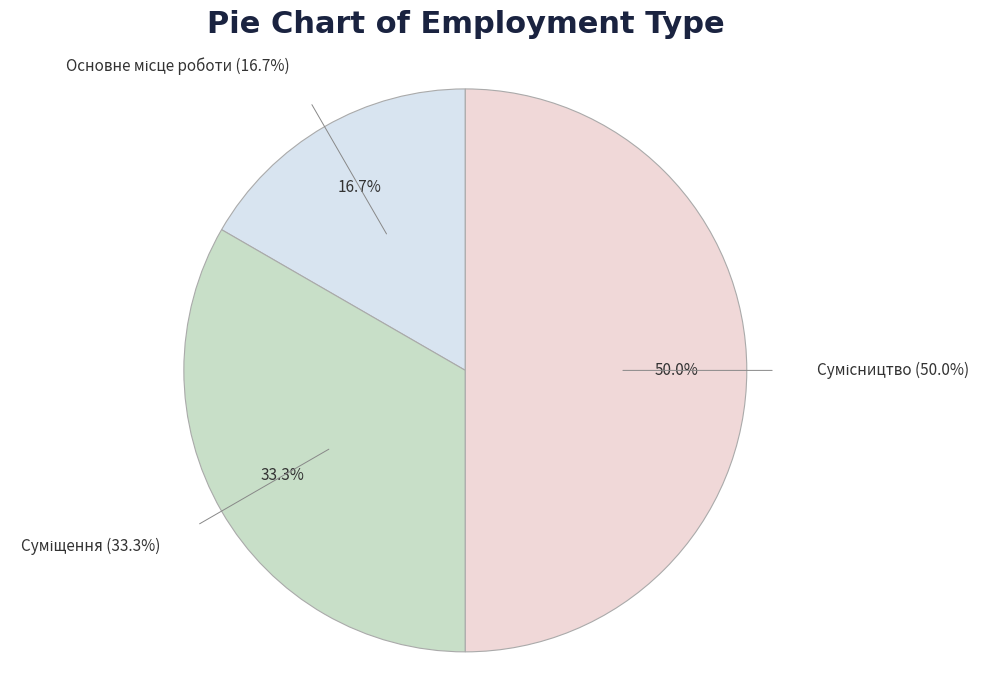

Rank the categories by value from highest to lowest.

Сумісництво, Суміщення, Основне місце роботи